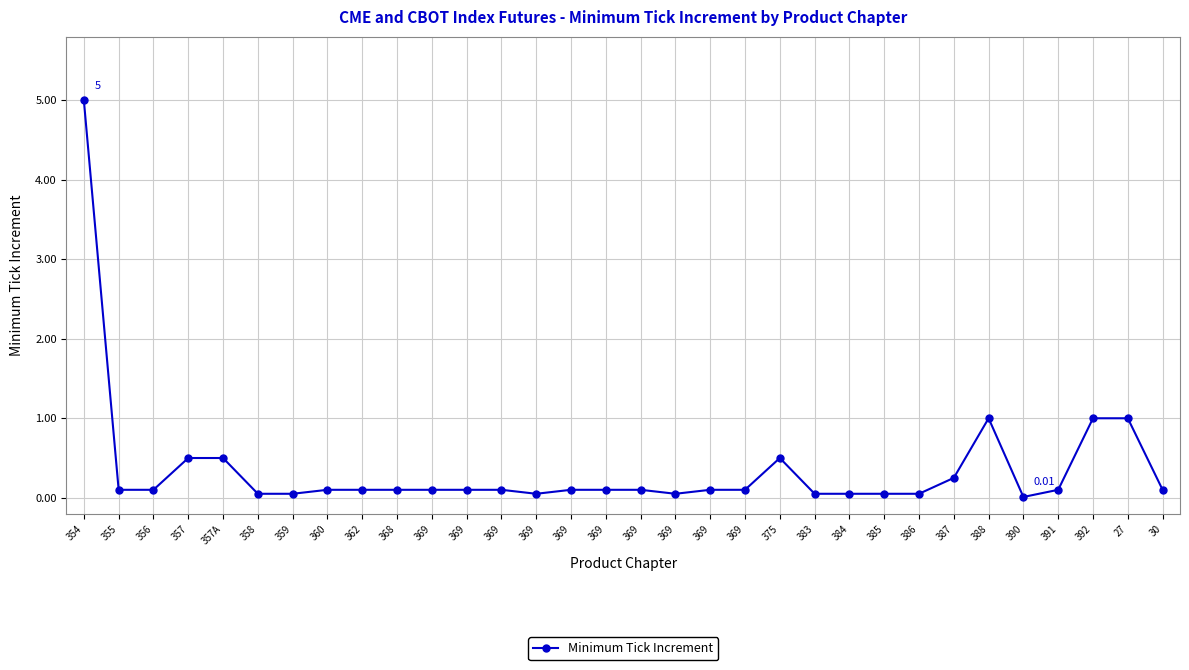

Between 391 and 369, which is larger?

391